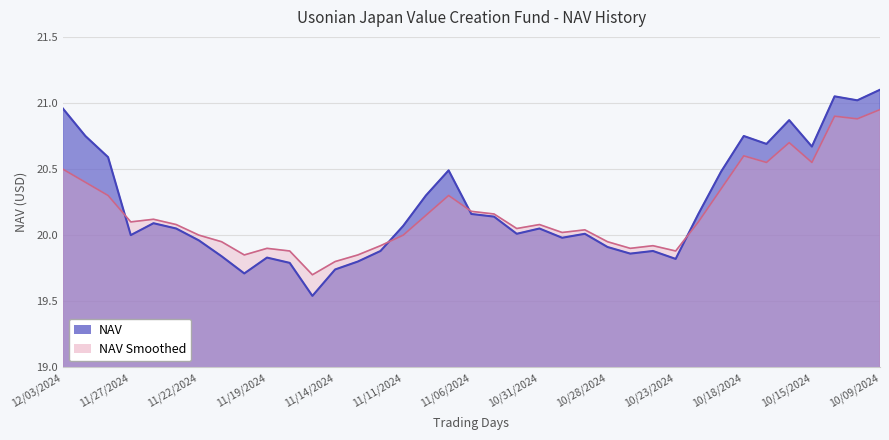

Is the value of NAV Smoothed at 10/22/2024 greater than the value of NAV at 12/02/2024?

No